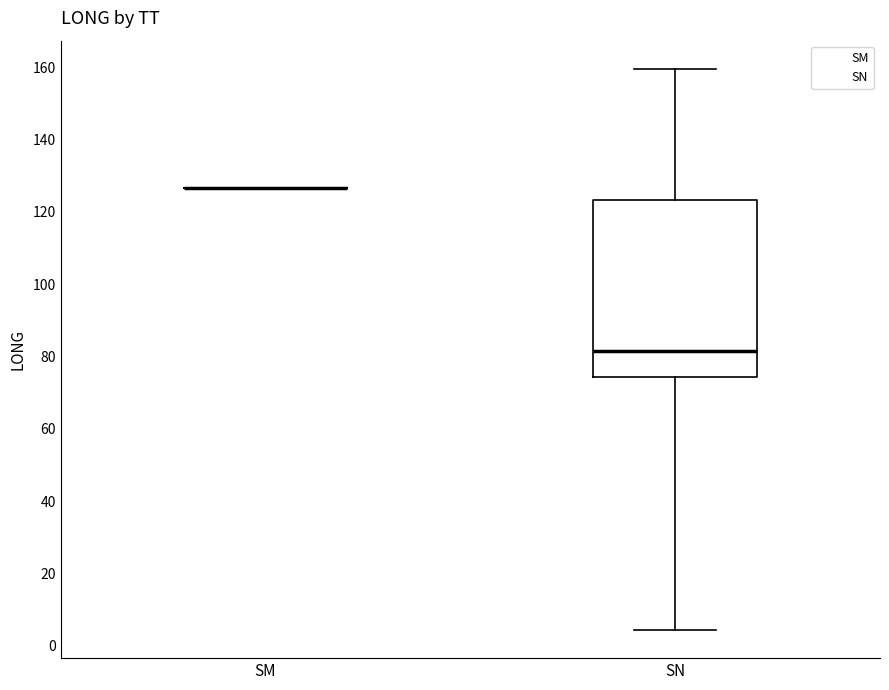

Reading left to right, read every box against the y-axis: the position of its median line, the range the box covers, and the ends of its whiskers. The values are not printed on the chart, so give them approximately, as read against the axis.

SM: box collapsed to a line at 126, whiskers 126 to 126
SN: median 82, box 74 to 124, whiskers 4 to 160